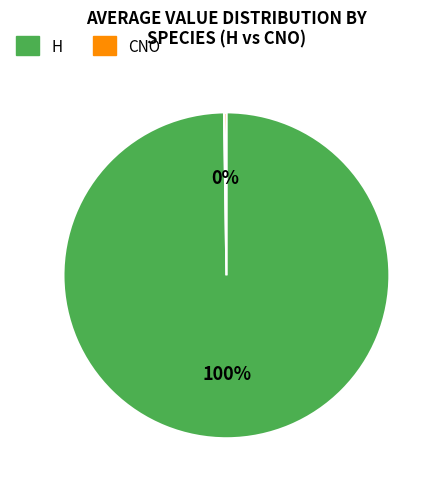

Does any single category account for the majority?

Yes